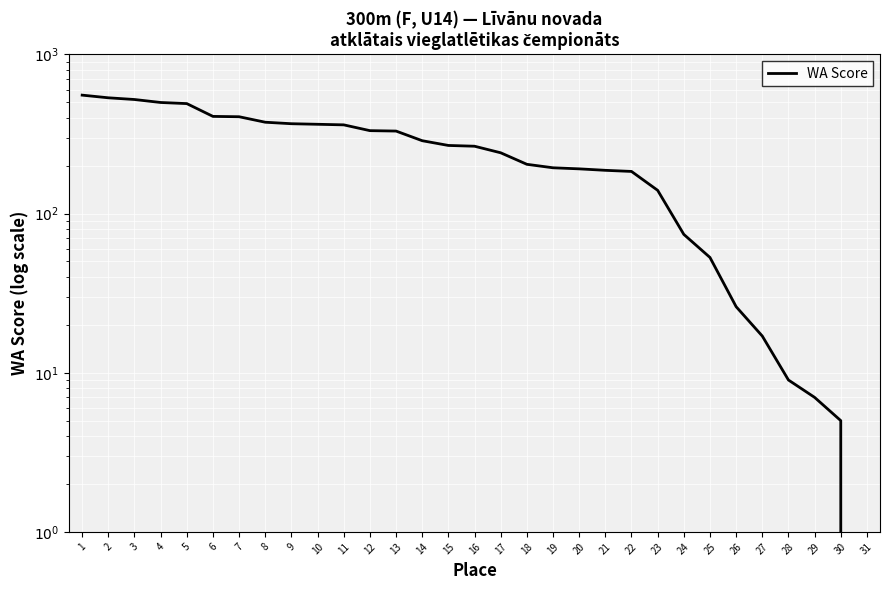

How many positive values are there?

30